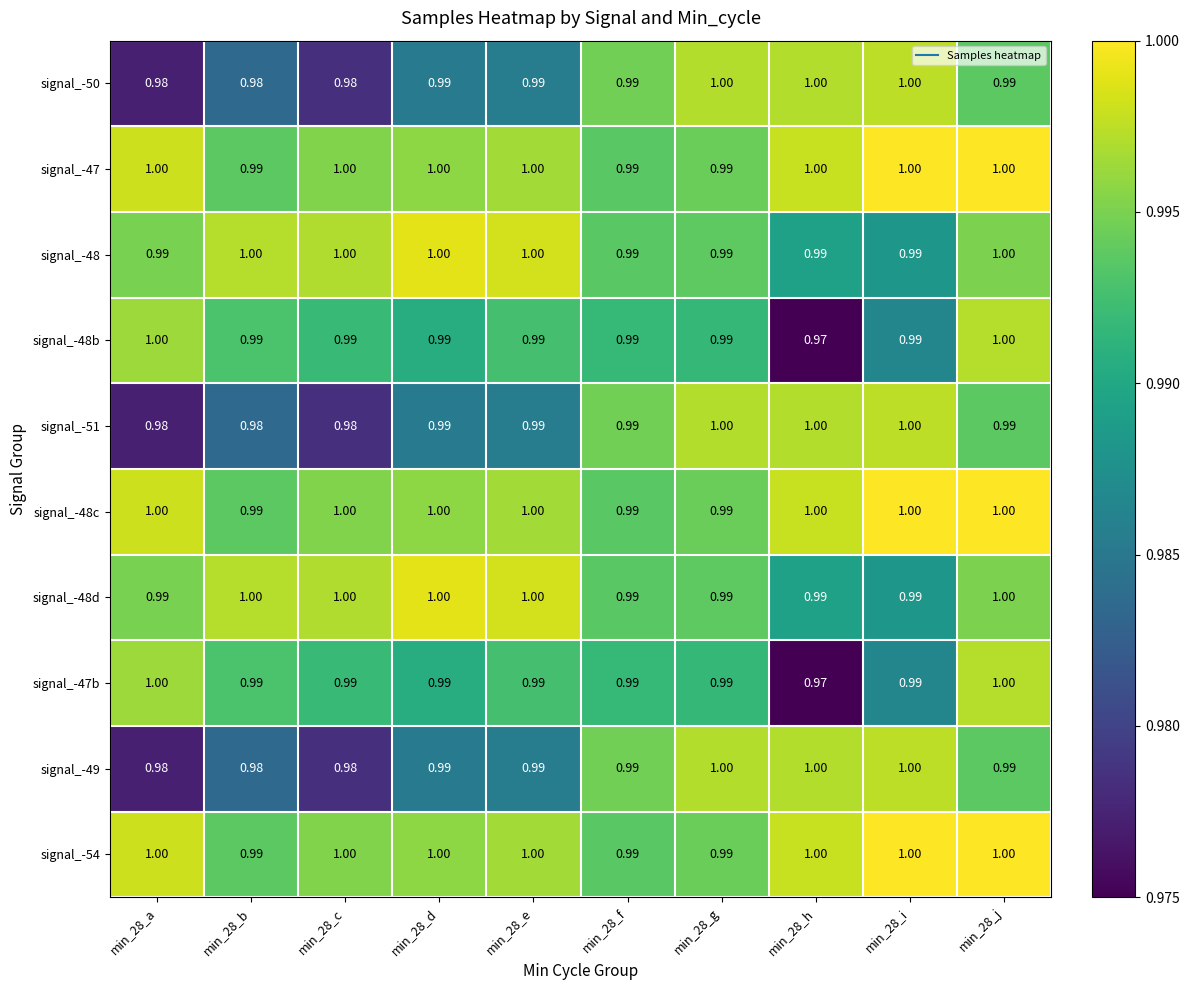

How many distinct data groups are displayed?

10